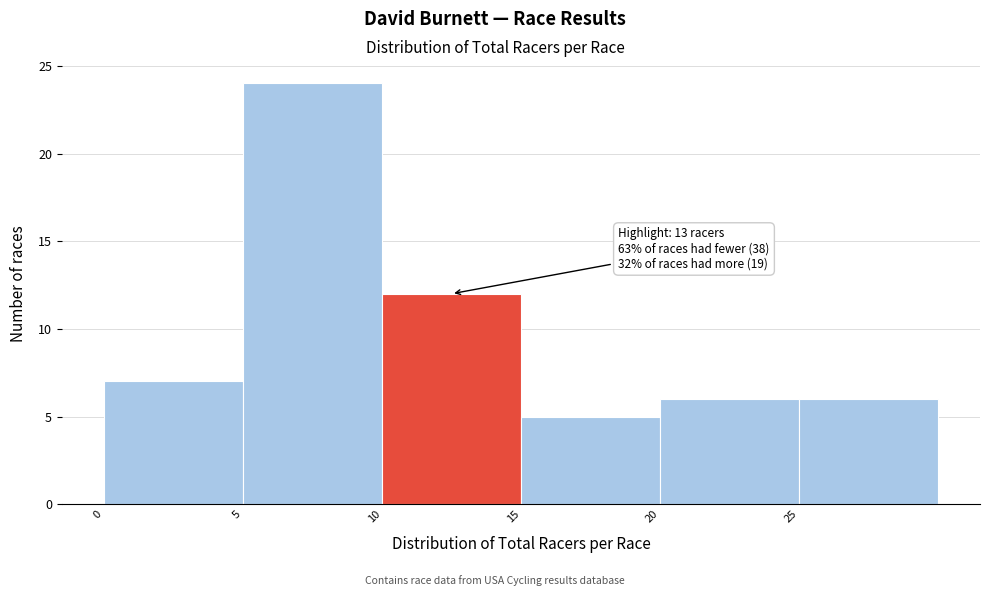

Over which range of the x-axis is the bar tallest?

5 to 10